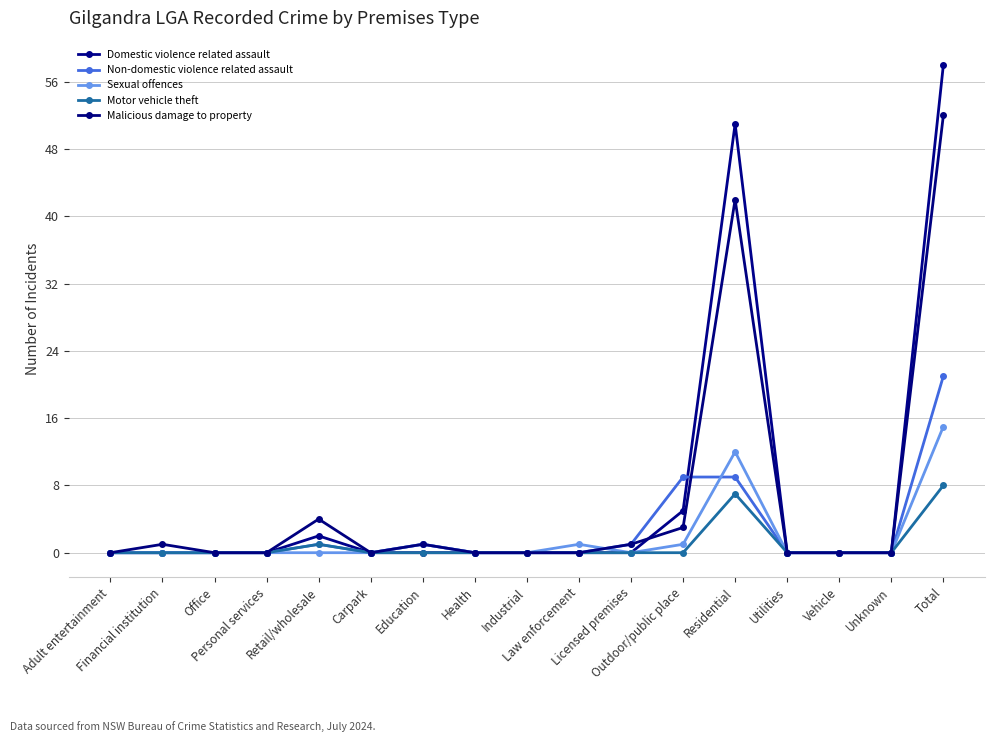

At which category does Malicious damage to property reach its first local valley?

Carpark